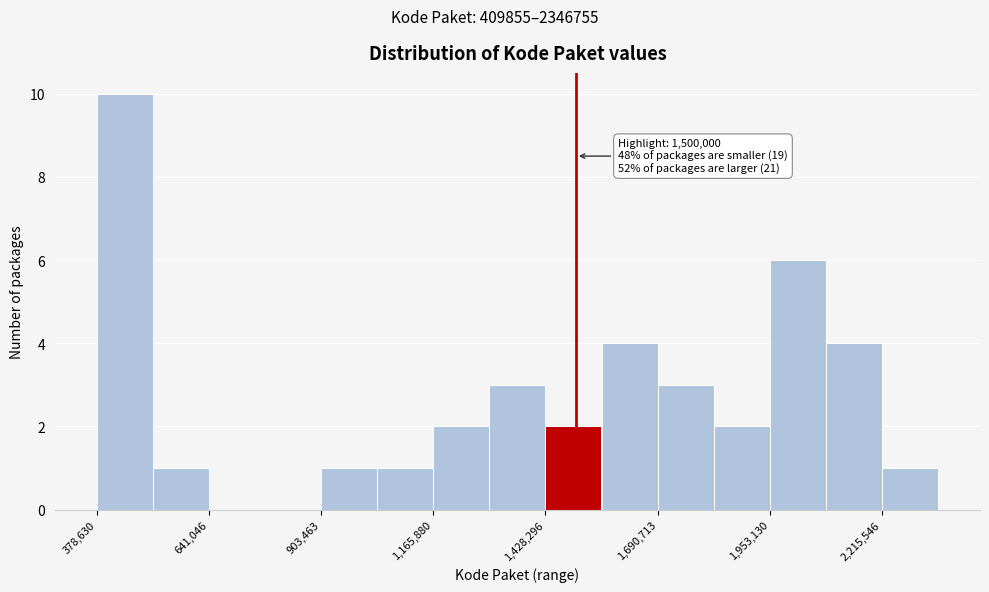

Read against the x-axis, roughly where is the centre of the tallest bar?

450000